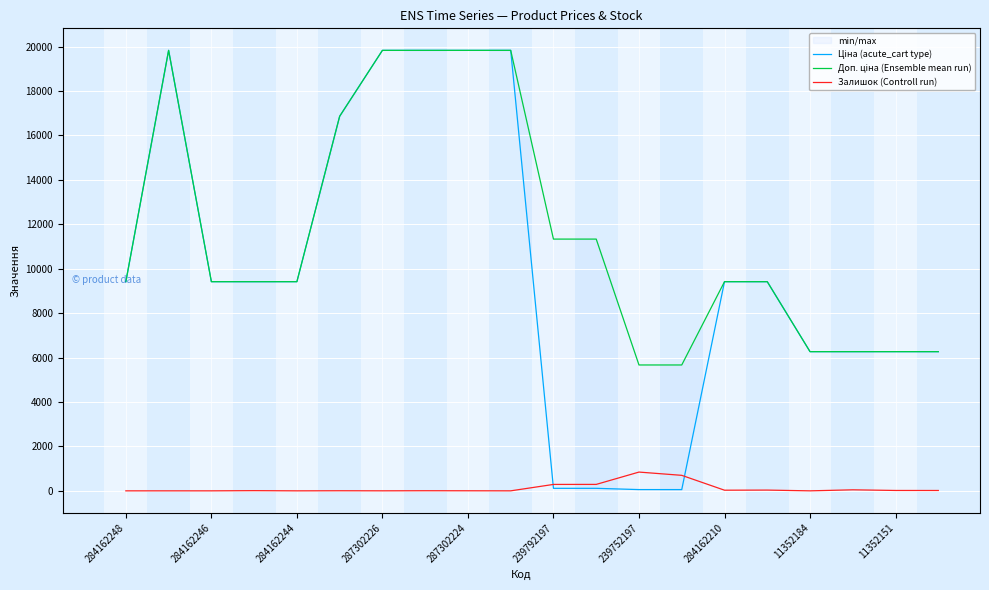

The value of Залишок (Controll run) at 284162248 is 0. True or false?

True